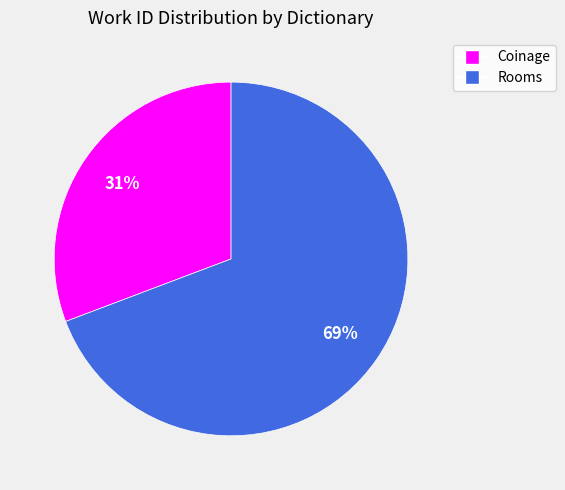

Count the number of slices in the pie.

2